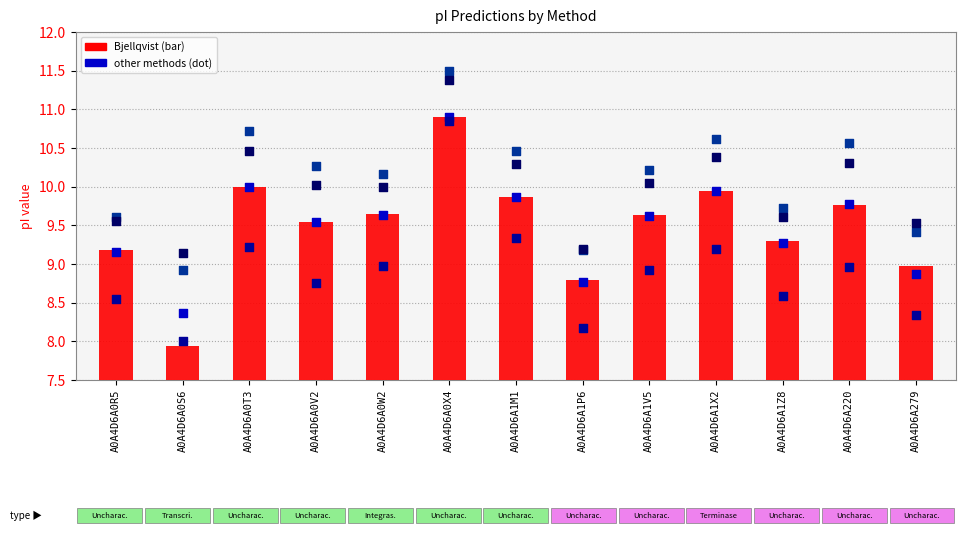

At how many categories does at least one series exceed 9?

13